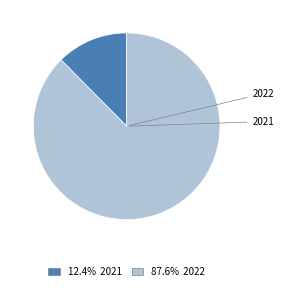

Is it true that 2021 is 4% of the pie?

False